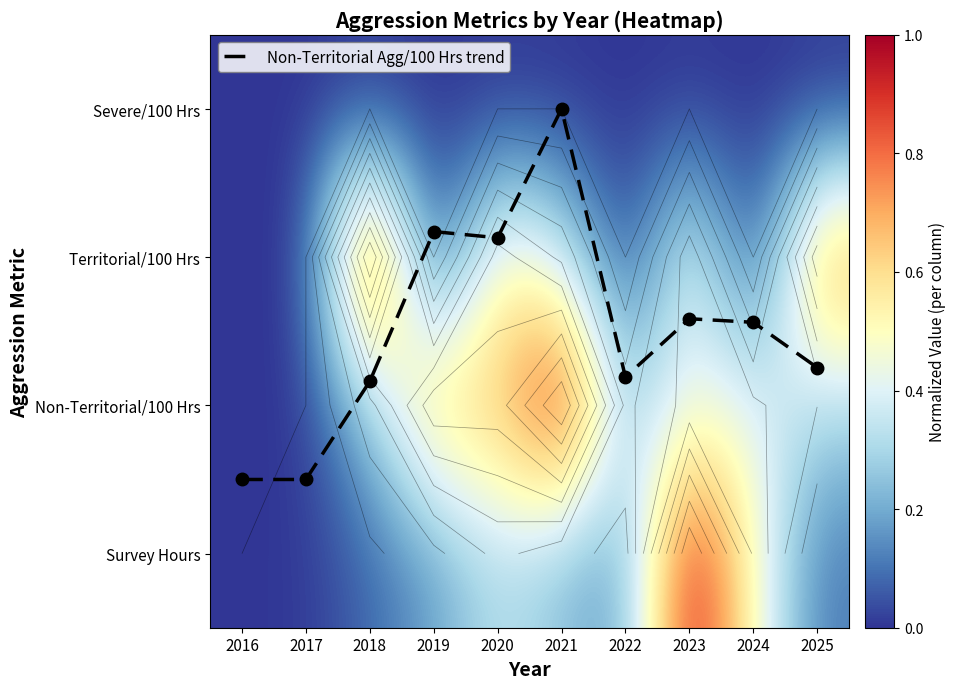

Which label corresponds to the smallest value in the chart?

2016